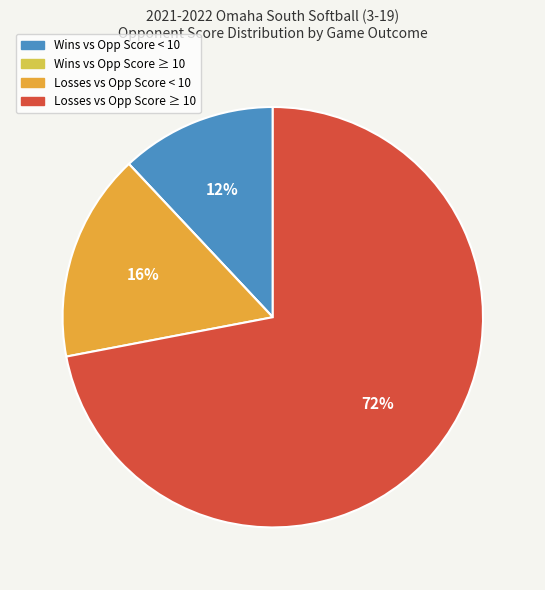

Between Losses vs Opp Score ≥ 10 and Losses vs Opp Score < 10, which is larger?

Losses vs Opp Score ≥ 10